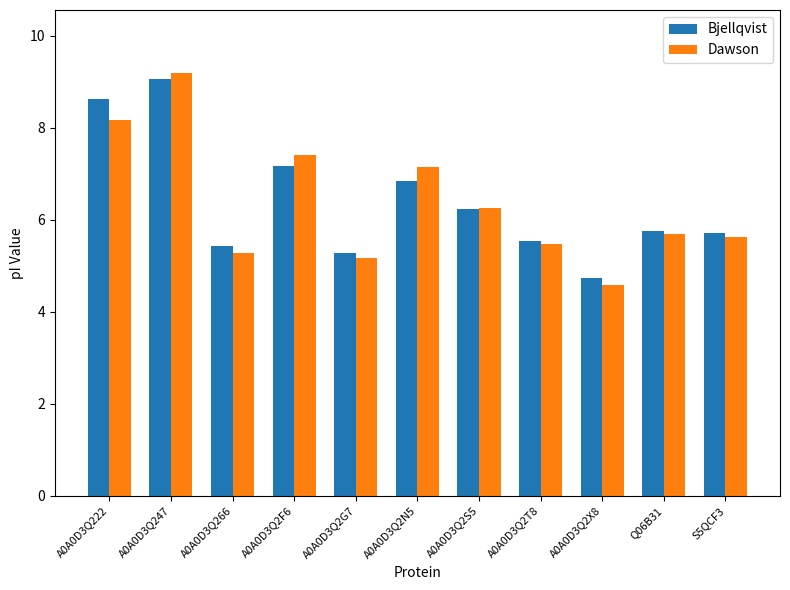

What is the sum of the Bjellqvist values at A0A0D3Q2N5 and A0A0D3Q2X8?

11.6